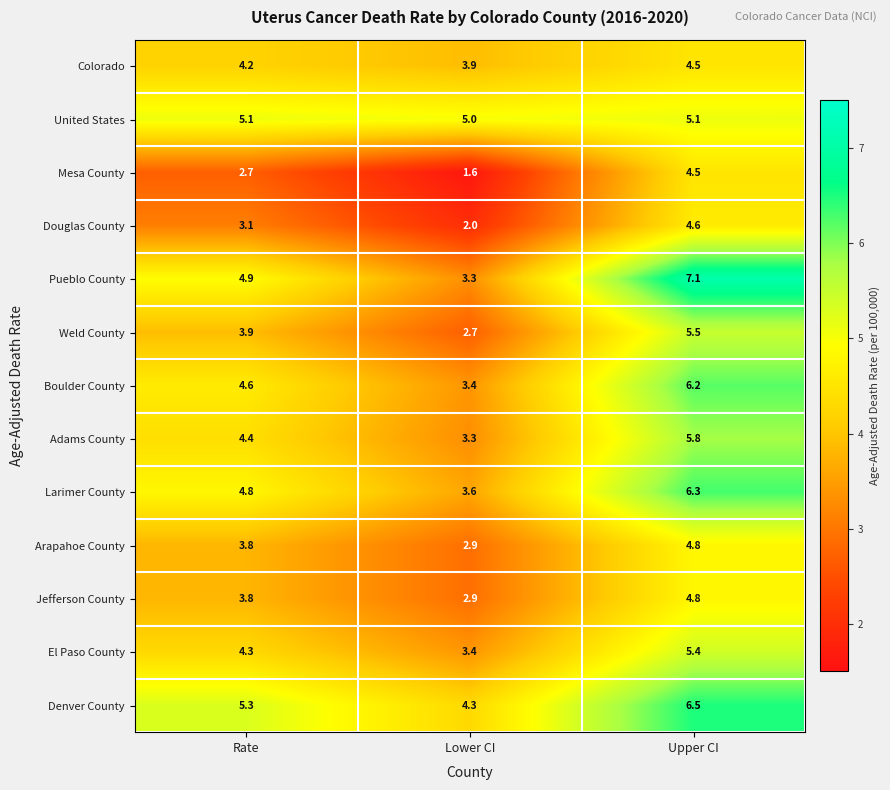

What is the sum of all El Paso County values?

13.1